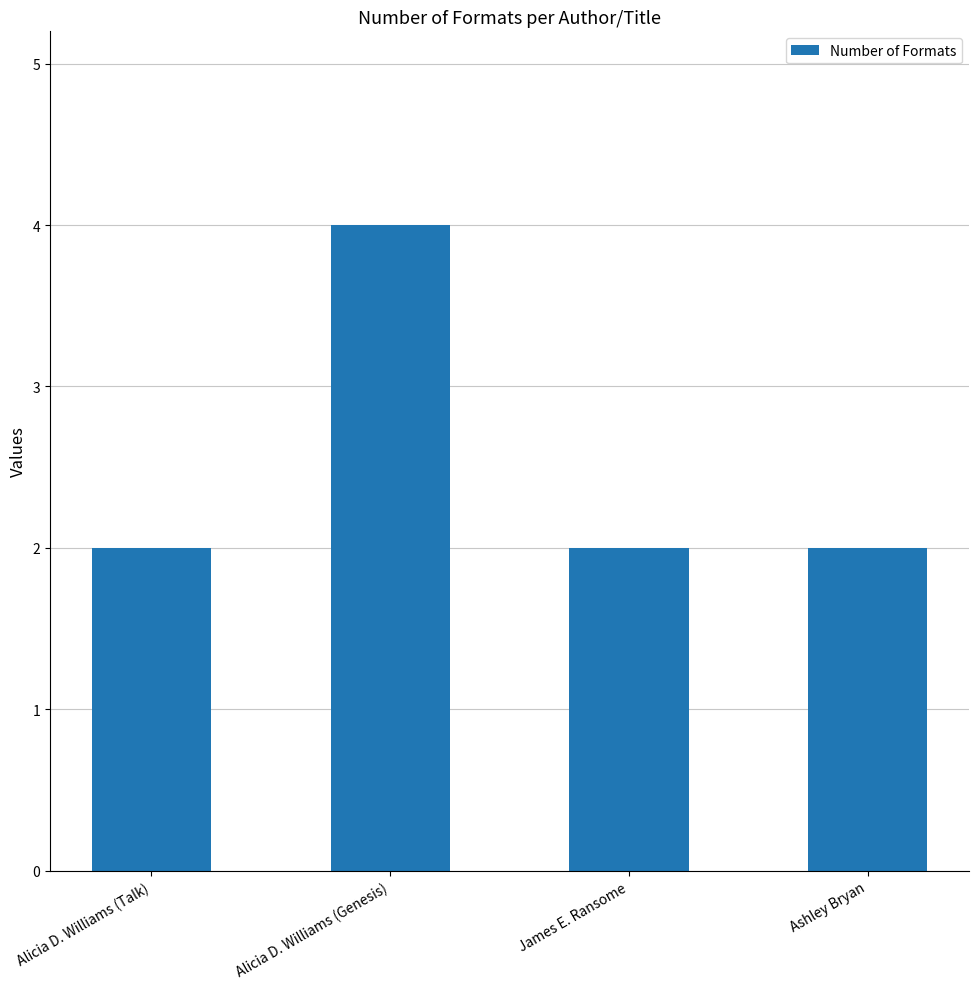

What is the greatest value displayed?

4